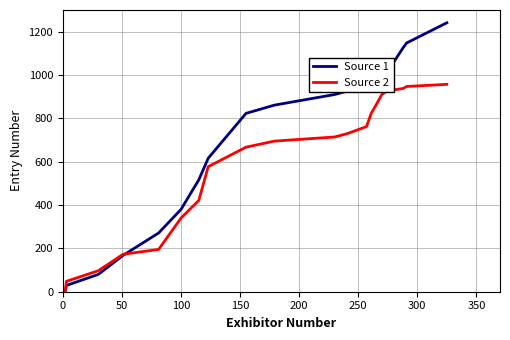

Which series has the largest total across all categories?

Source 1